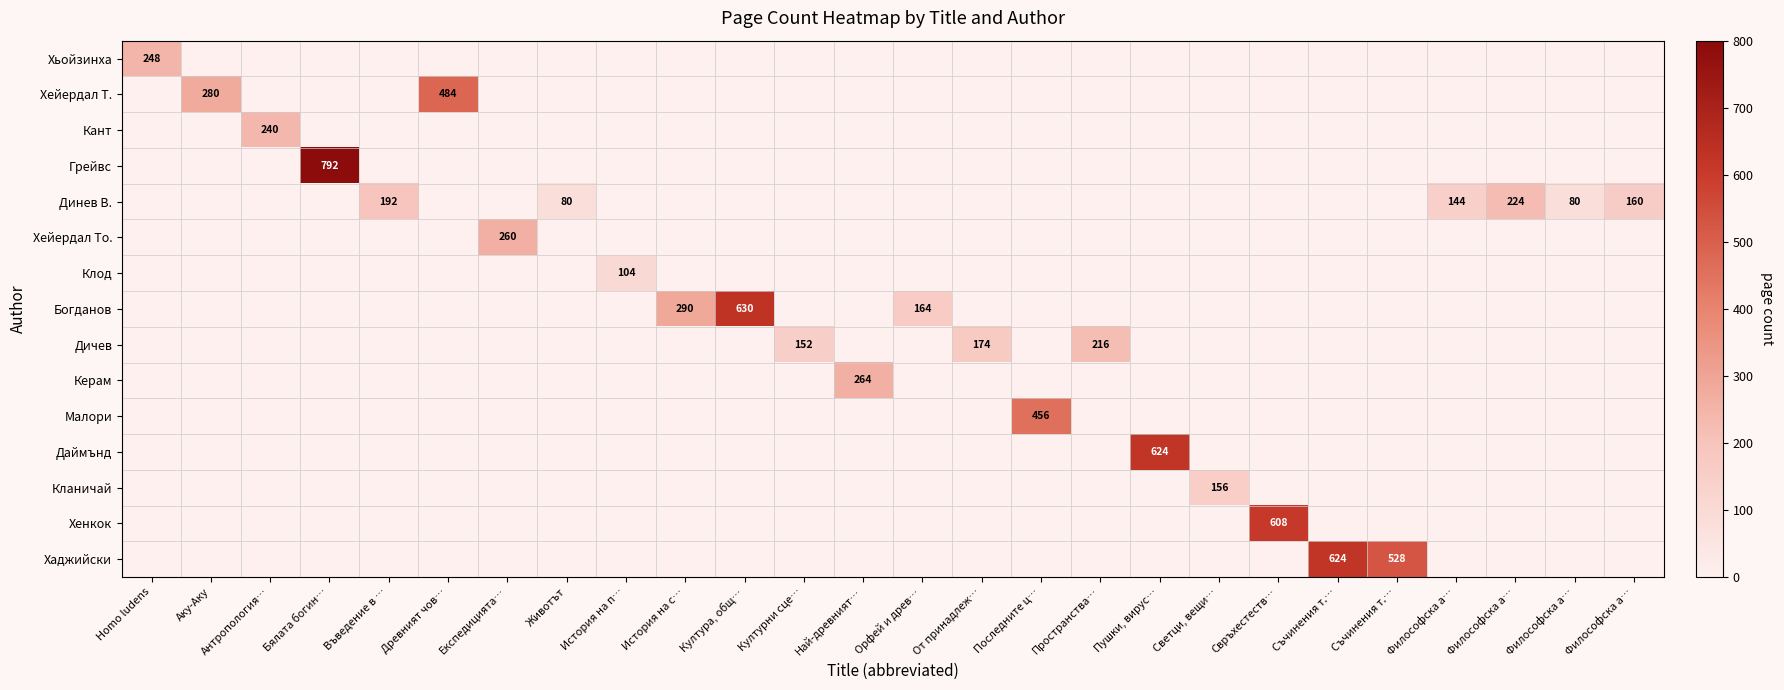

Is the value of Динев В. at Орфей и древ… greater than the value of Малори at Въведение в …?

No